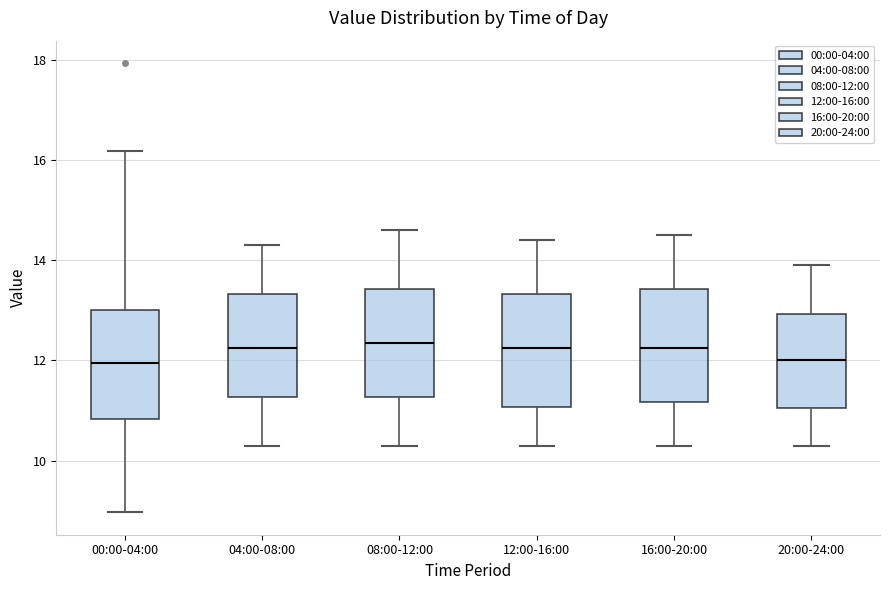

Where does the median line of the box for 08:00-12:00 sit on the y-axis? The values are not printed on the chart, so give them approximately, as read against the axis.

12.4